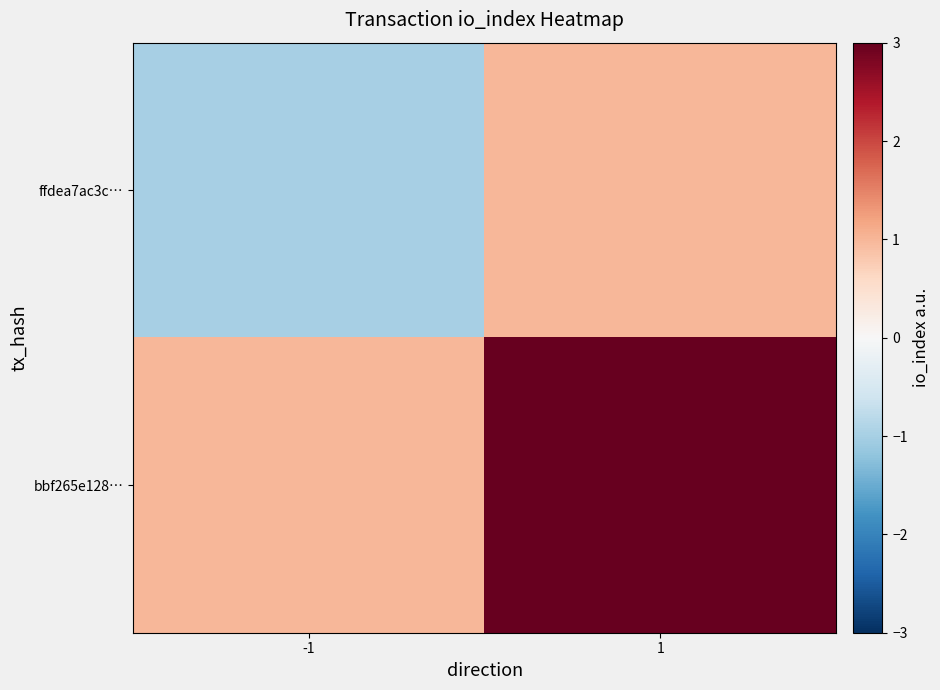

At which category is the sum across all series the highest?

1